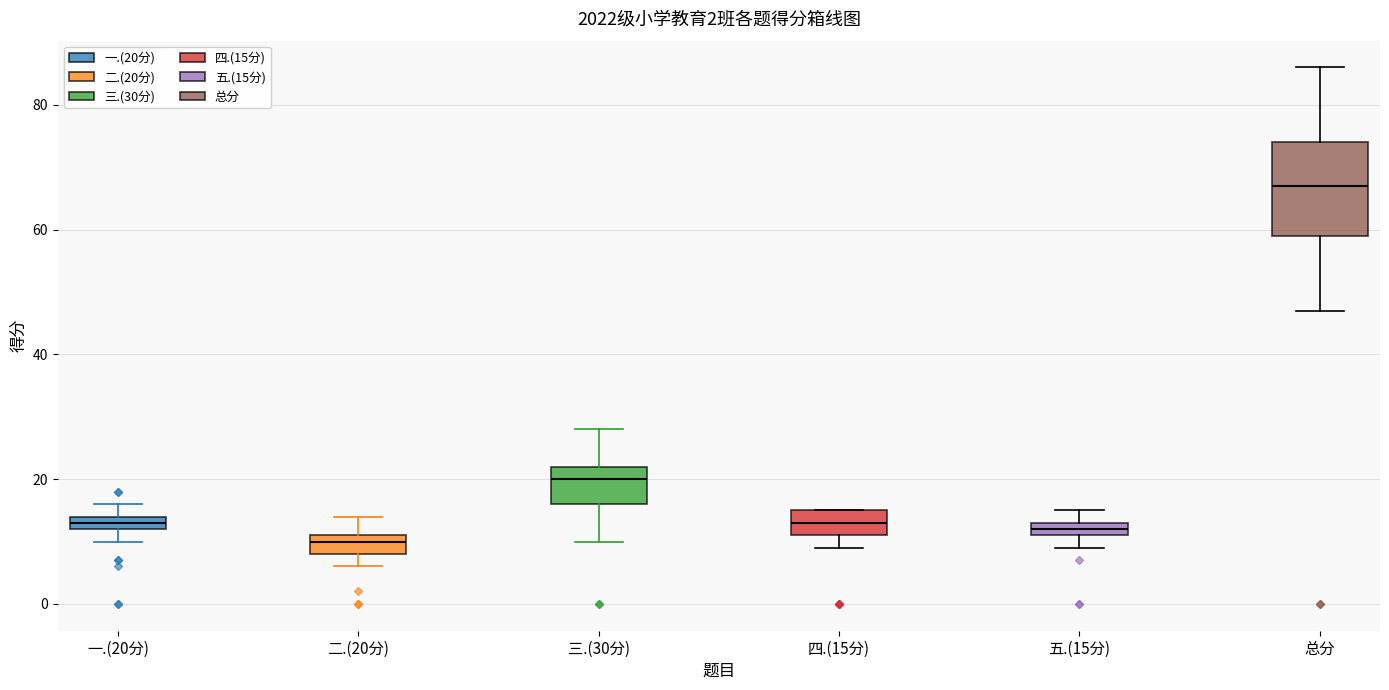

Which box's median line is the highest?

总分